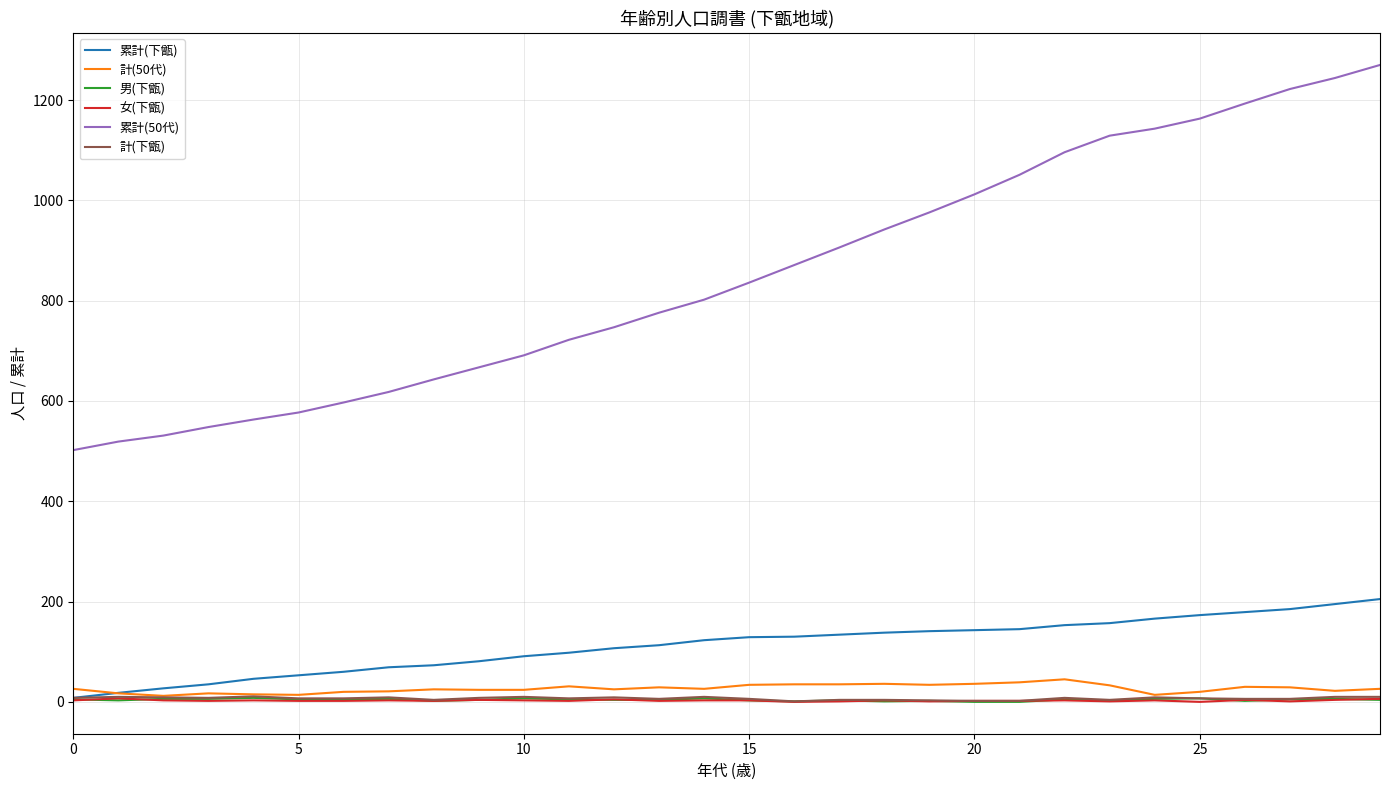

What is the sum of all 女(下甑) values?

80